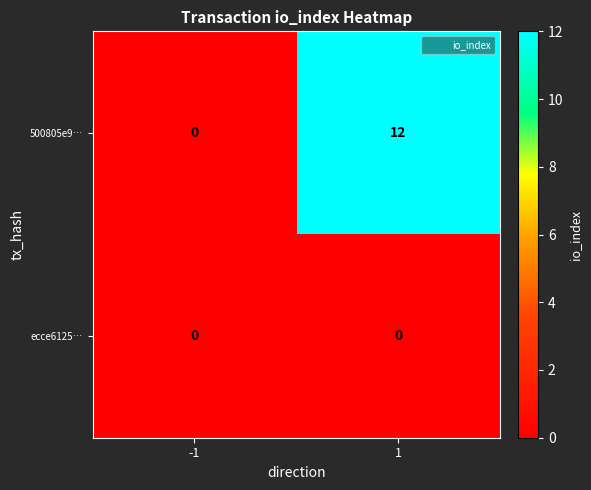

Reading right to left, transcribe all the data shown in this chart.

500805e9…: 1=12	-1=0
ecce6125…: 1=0	-1=0